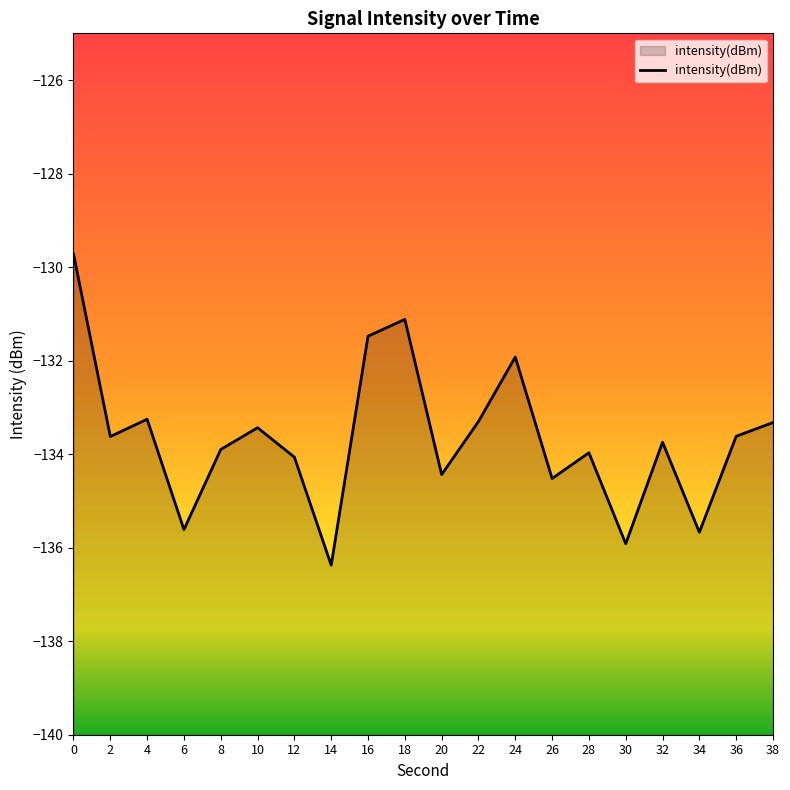

Is it true that the value at 30 is -28.1?

False